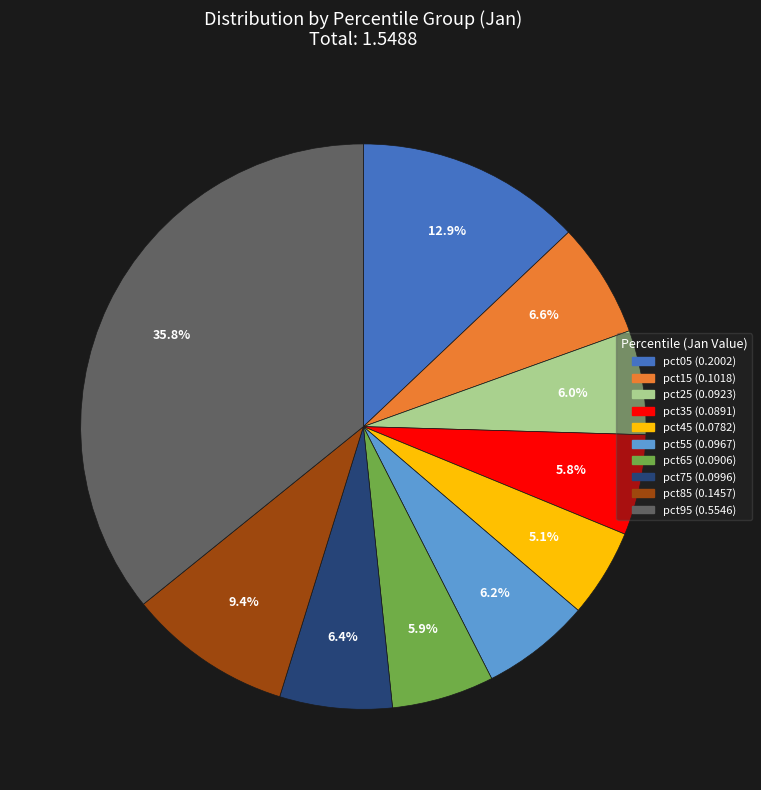

To the nearest percent, what percentage of the pie is pct75?

6%